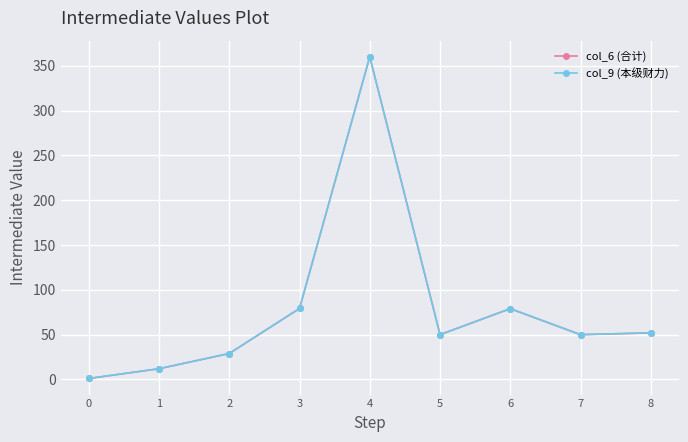

What is the sum of all col_6 (合计) values?

712.3